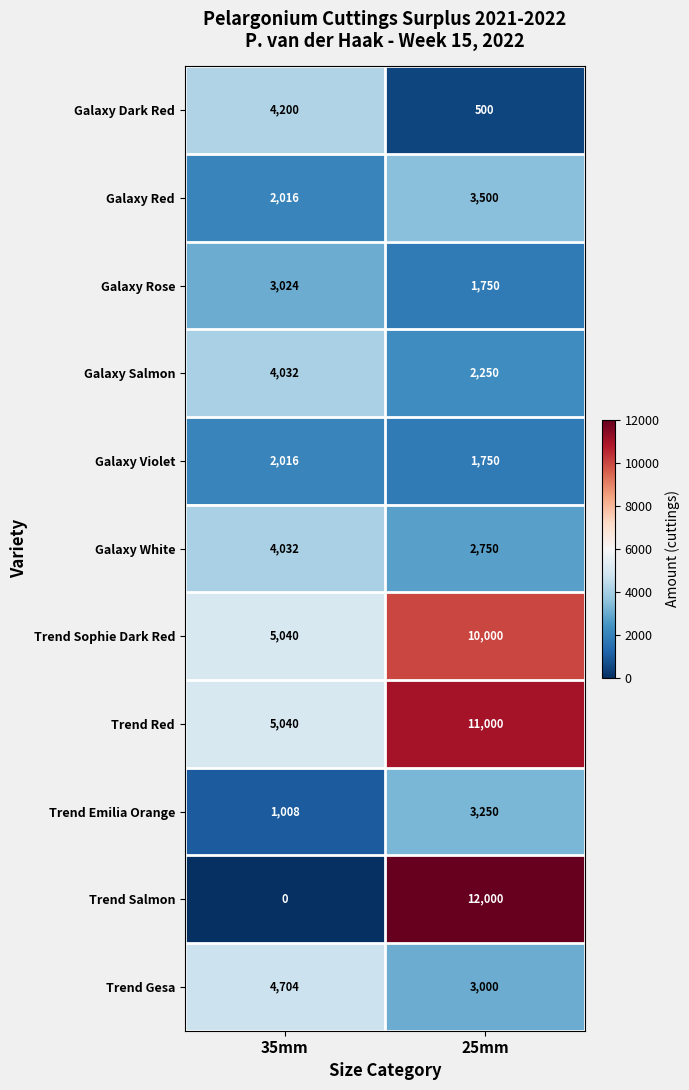

What is the spread (max minus min) of values at 25mm?

11500